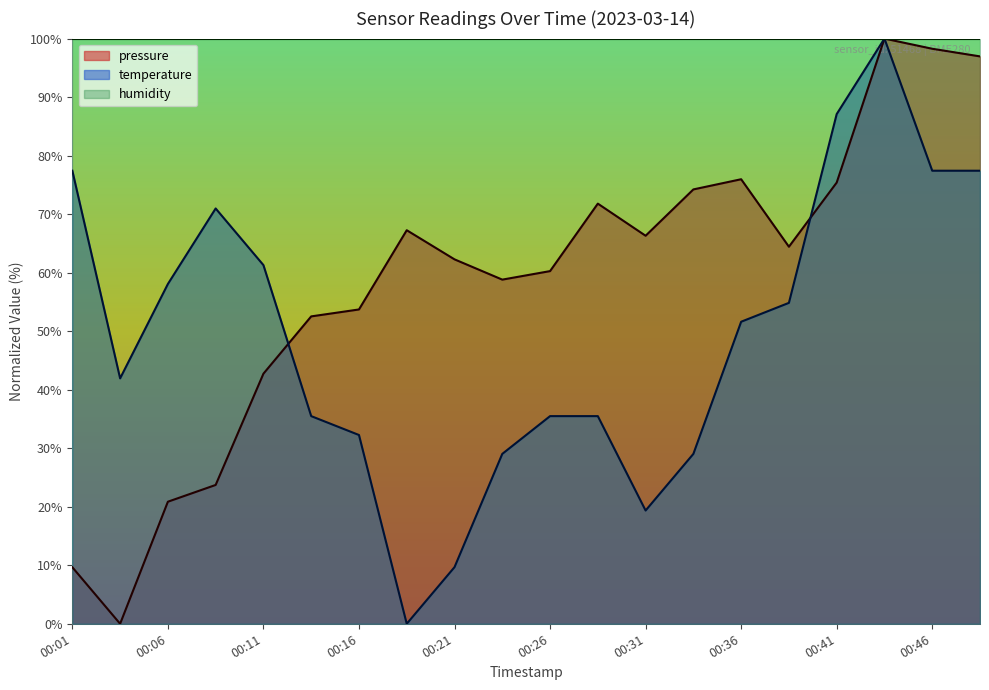

How many interior local valleys does the temperature series have?

3